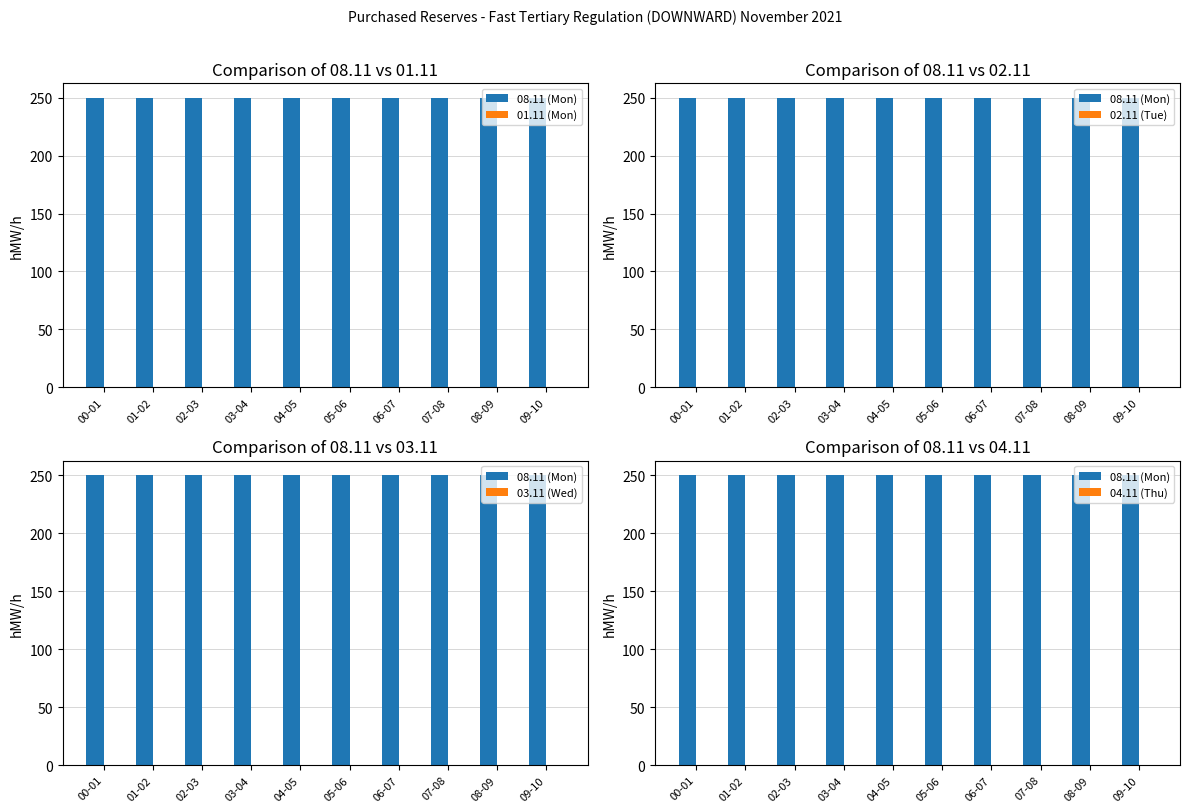

Reading right to left, what are all the values shown in this chart?

08.11 (Mon): 250	250	250	250	250	250	250	250	250	250
01.11 (Mon): 0	0	0	0	0	0	0	0	0	0
02.11 (Tue): 0	0	0	0	0	0	0	0	0	0
03.11 (Wed): 0	0	0	0	0	0	0	0	0	0
04.11 (Thu): 0	0	0	0	0	0	0	0	0	0